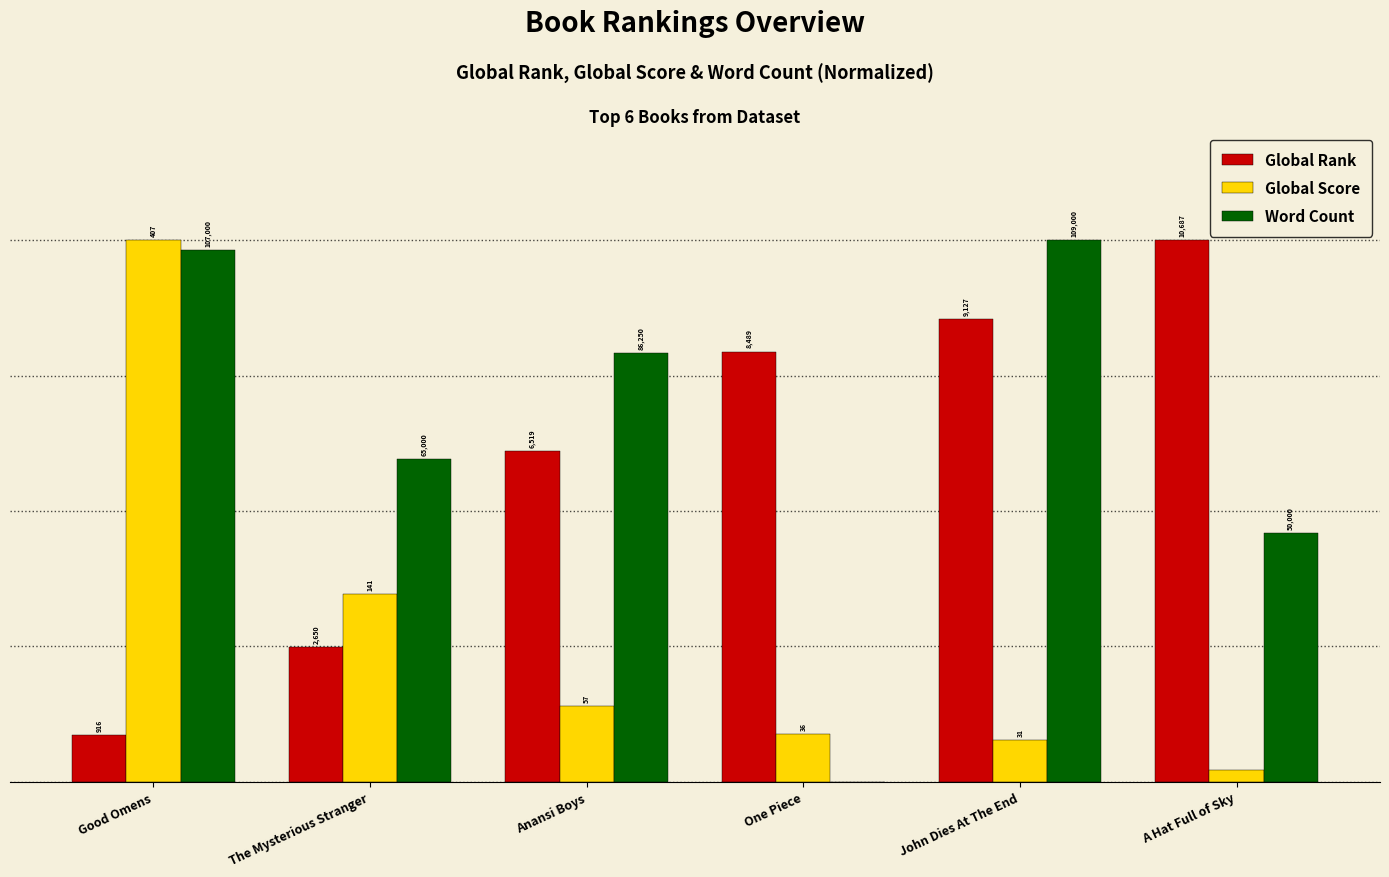

Which has a higher value, The Mysterious Stranger or Good Omens?

The Mysterious Stranger